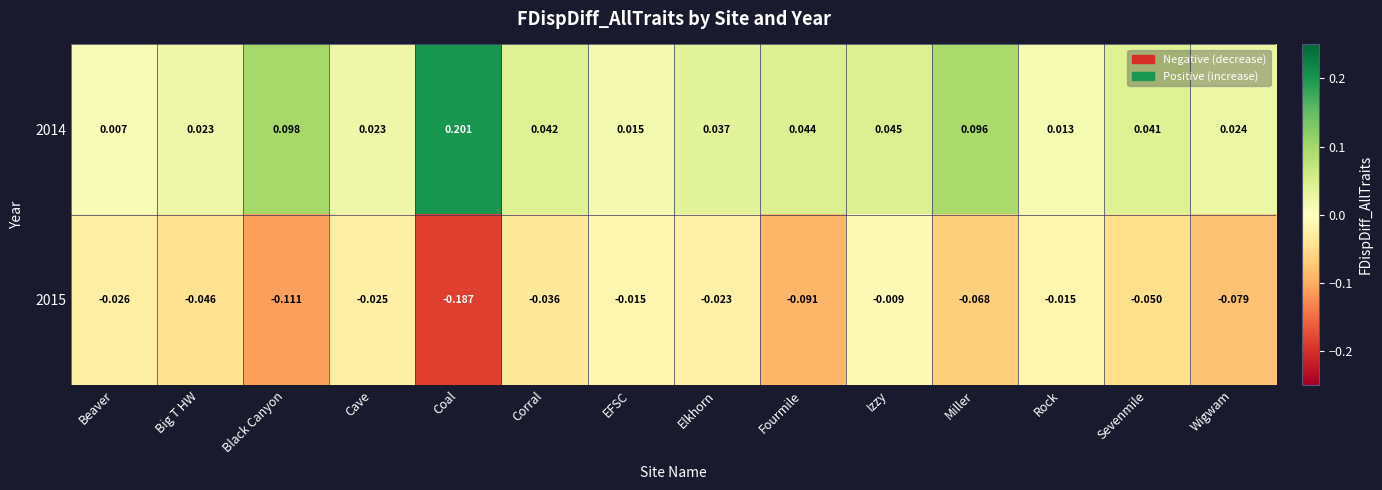

Is the value of 2015 at Big T HW greater than the value of 2014 at Izzy?

No